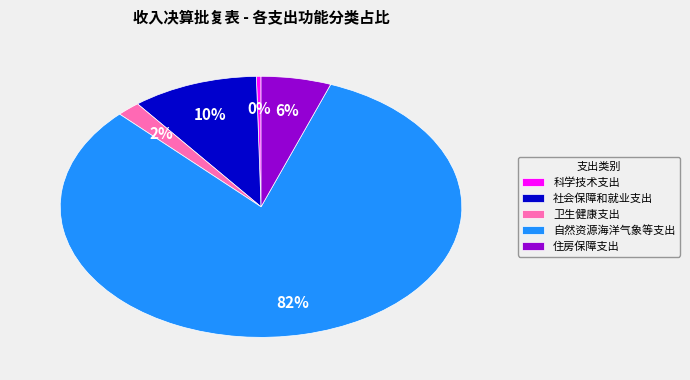

To the nearest percent, what is the average slice percentage?

20%